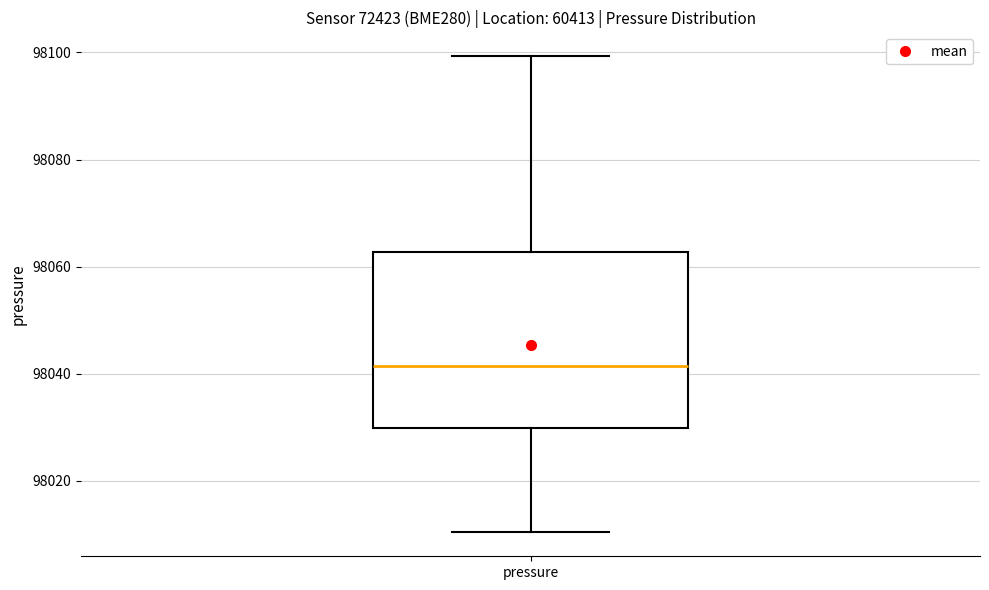

Read this box plot against the y-axis: the position of the median line, the range covered by the box, and the ends of both whiskers. The values are not printed on the chart, so give them approximately, as read against the axis.

median 98042, box 98030 to 98062, whiskers 98010 to 98100